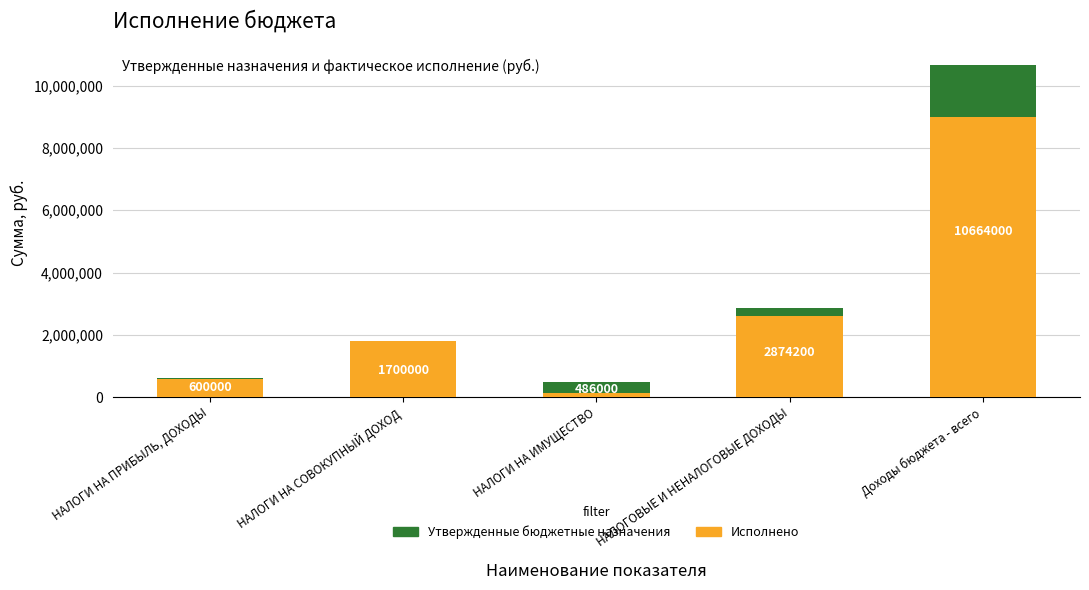

The Исполнено series shows 2858241.2 at НАЛОГИ НА СОВОКУПНЫЙ ДОХОД. True or false?

False